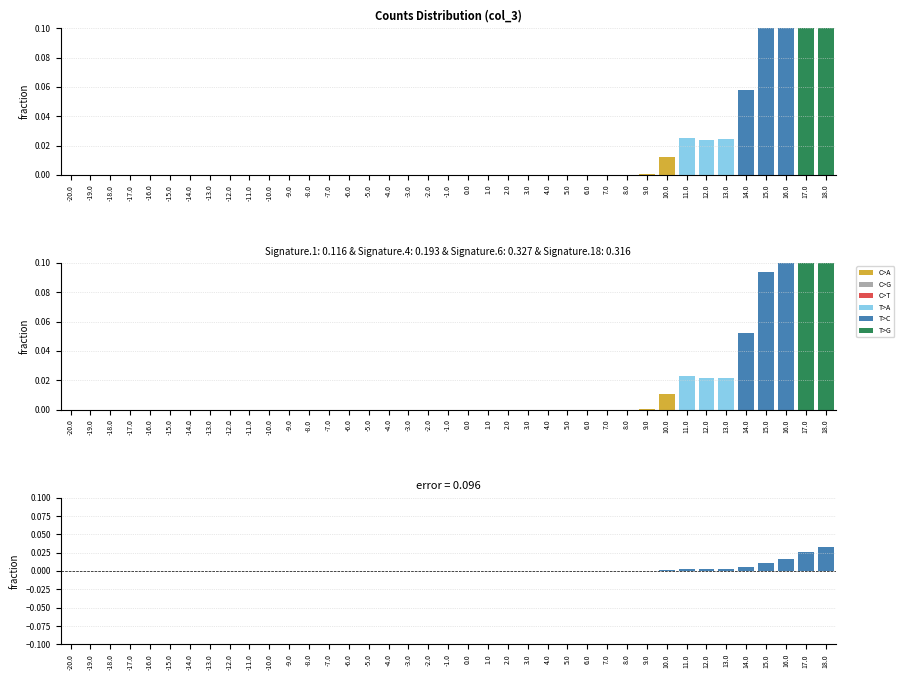

List the series in order of their peak value, highest first.

observed, signature fit, residual